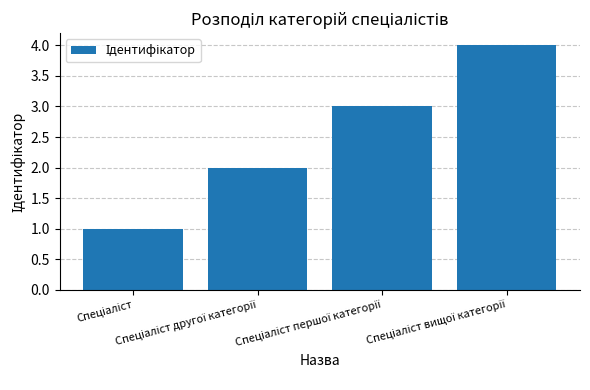

What is the difference between the maximum and minimum values?

3